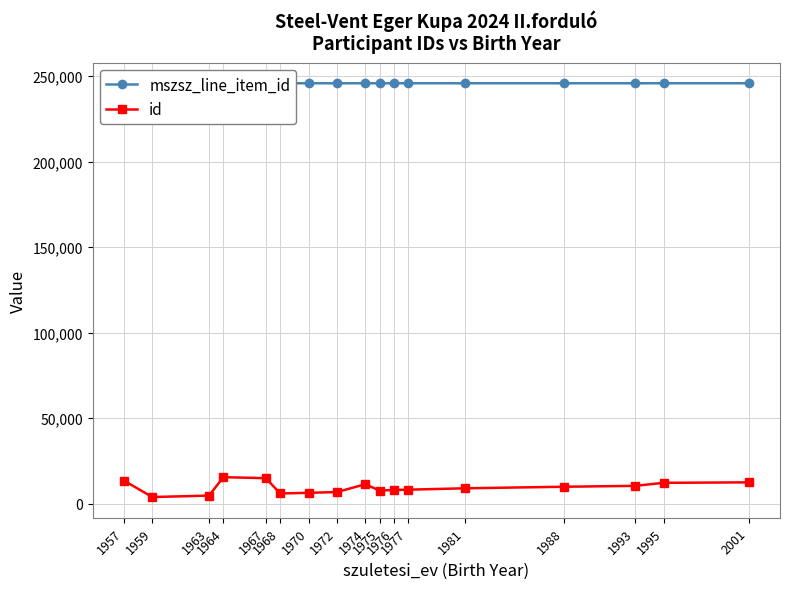

What is the maximum value for id?

15527.0